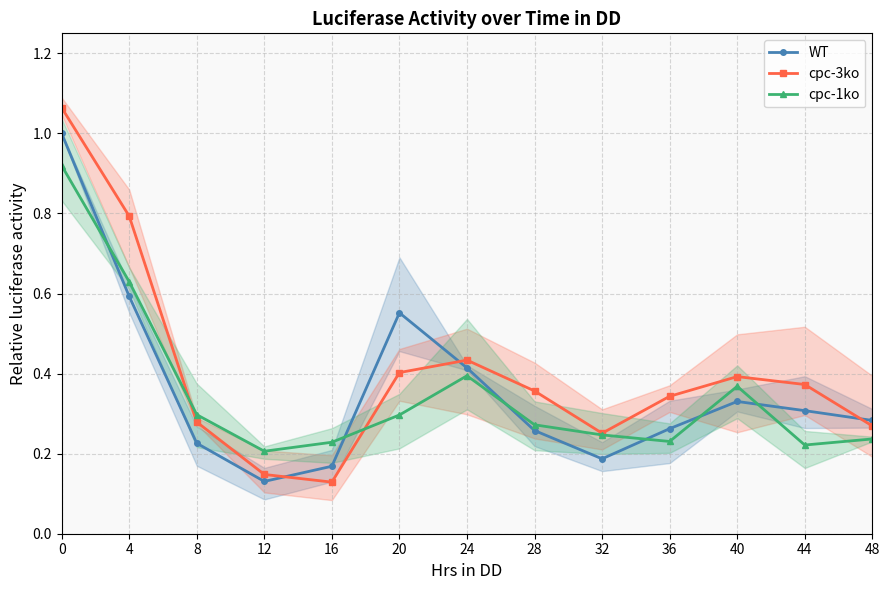

Between 20 and 8, which is larger?

20